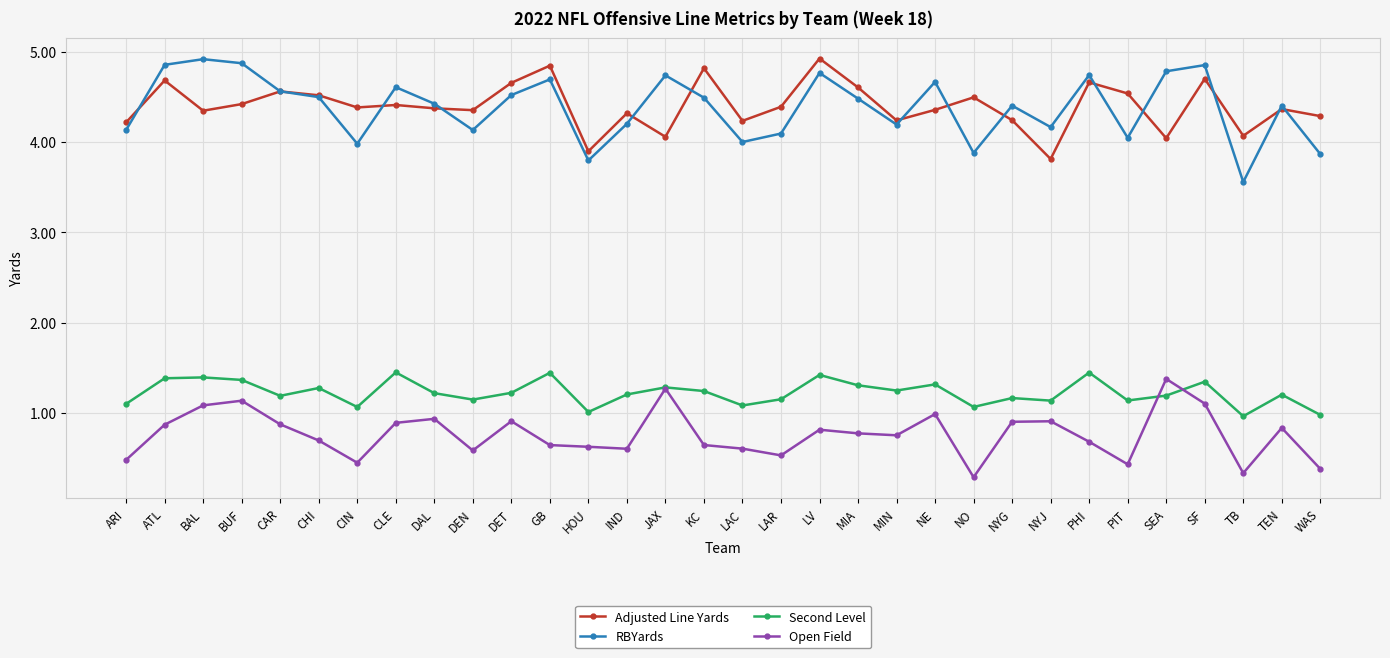

Rank the series at LAC from lowest to highest value.

Open Field, Second Level, RBYards, Adjusted Line Yards